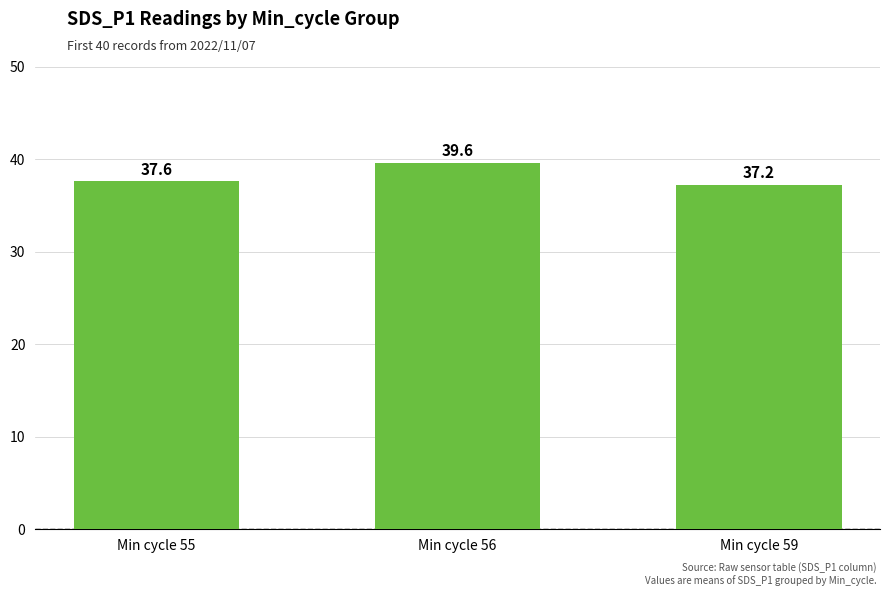

The value at Min cycle 55 is 54.0. True or false?

False